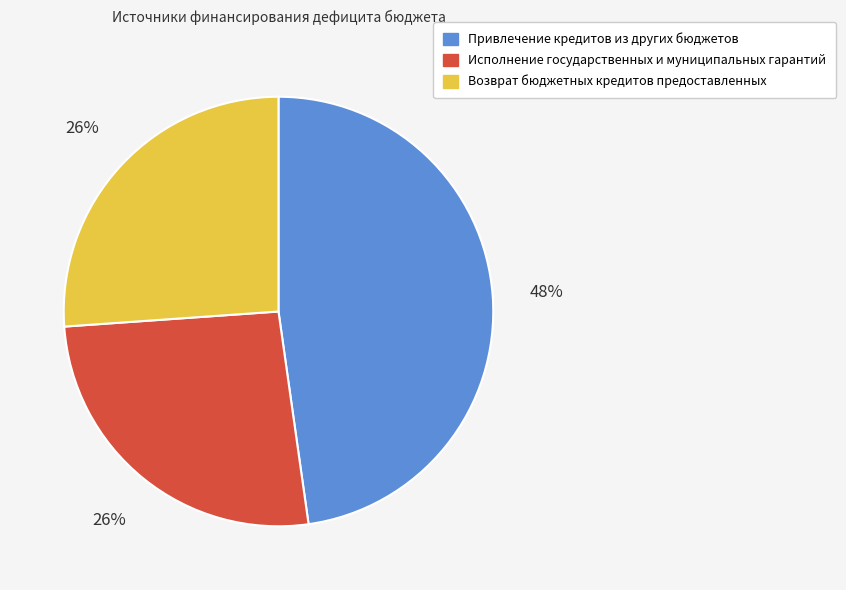

Is it true that Исполнение государственных и муниципальных гарантий is 26% of the pie?

True